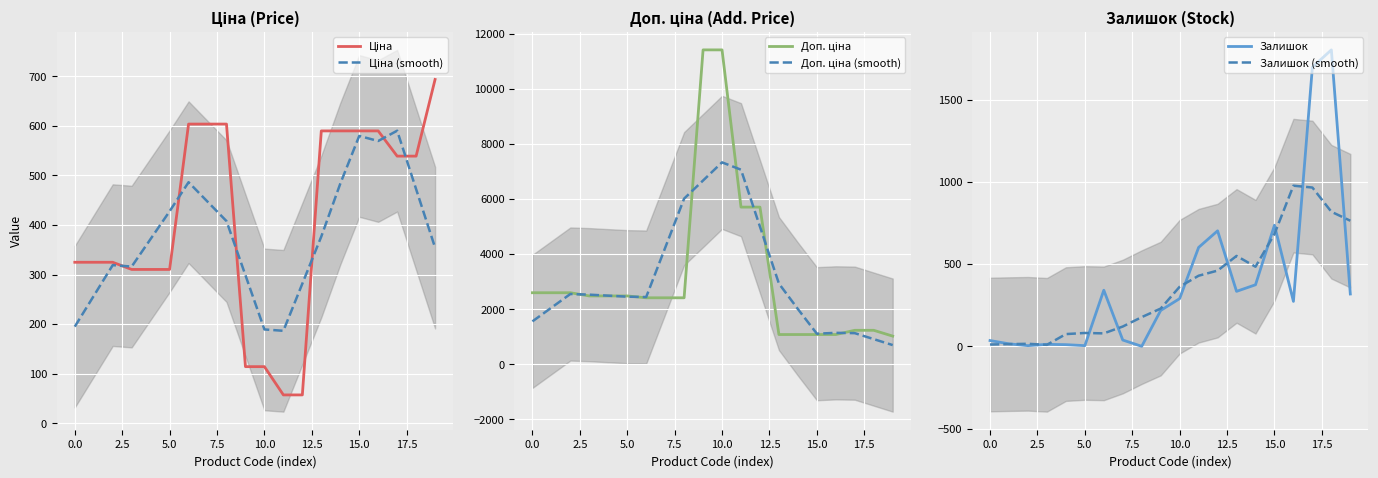

What is the highest value of the Залишок series?

1802.0